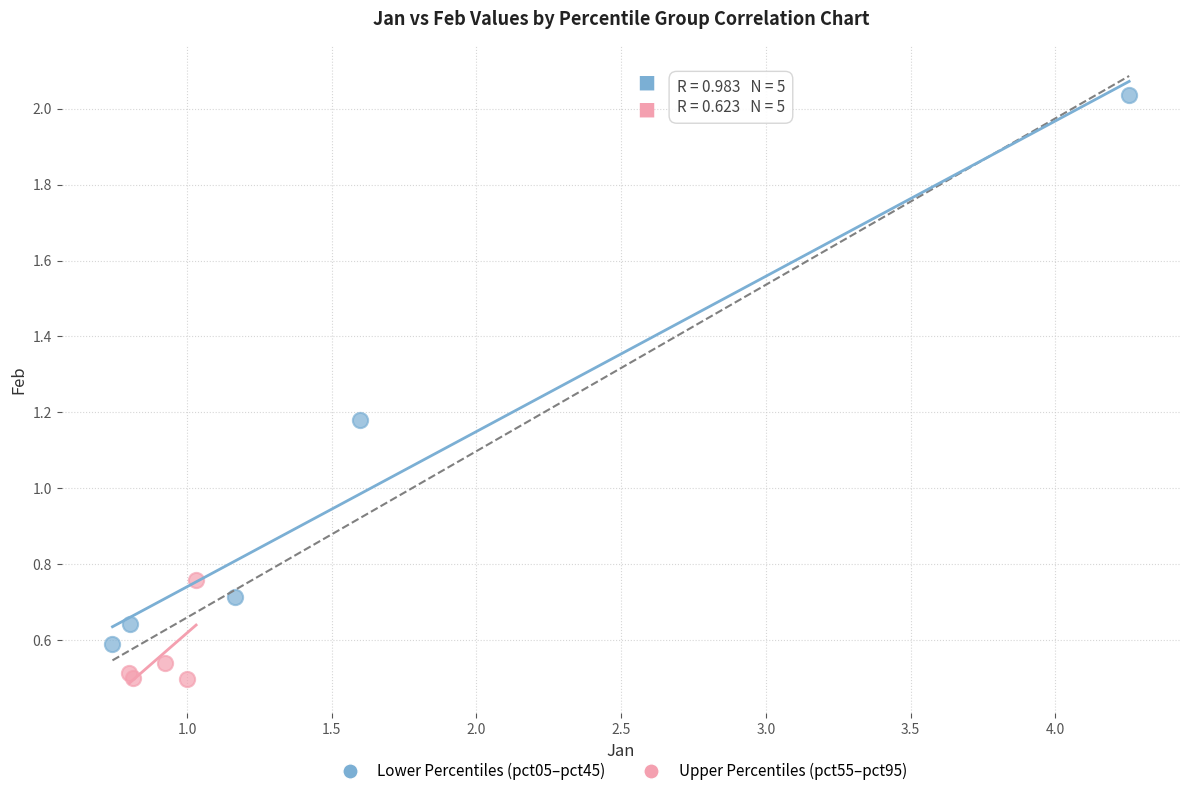

Which series contains the lowest Y value?

Upper Percentiles (pct55–pct95)